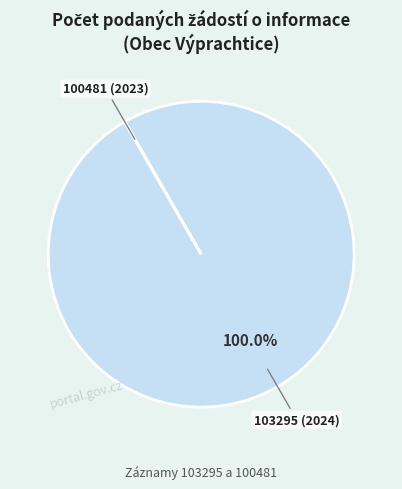

Is there a majority slice in this chart?

Yes